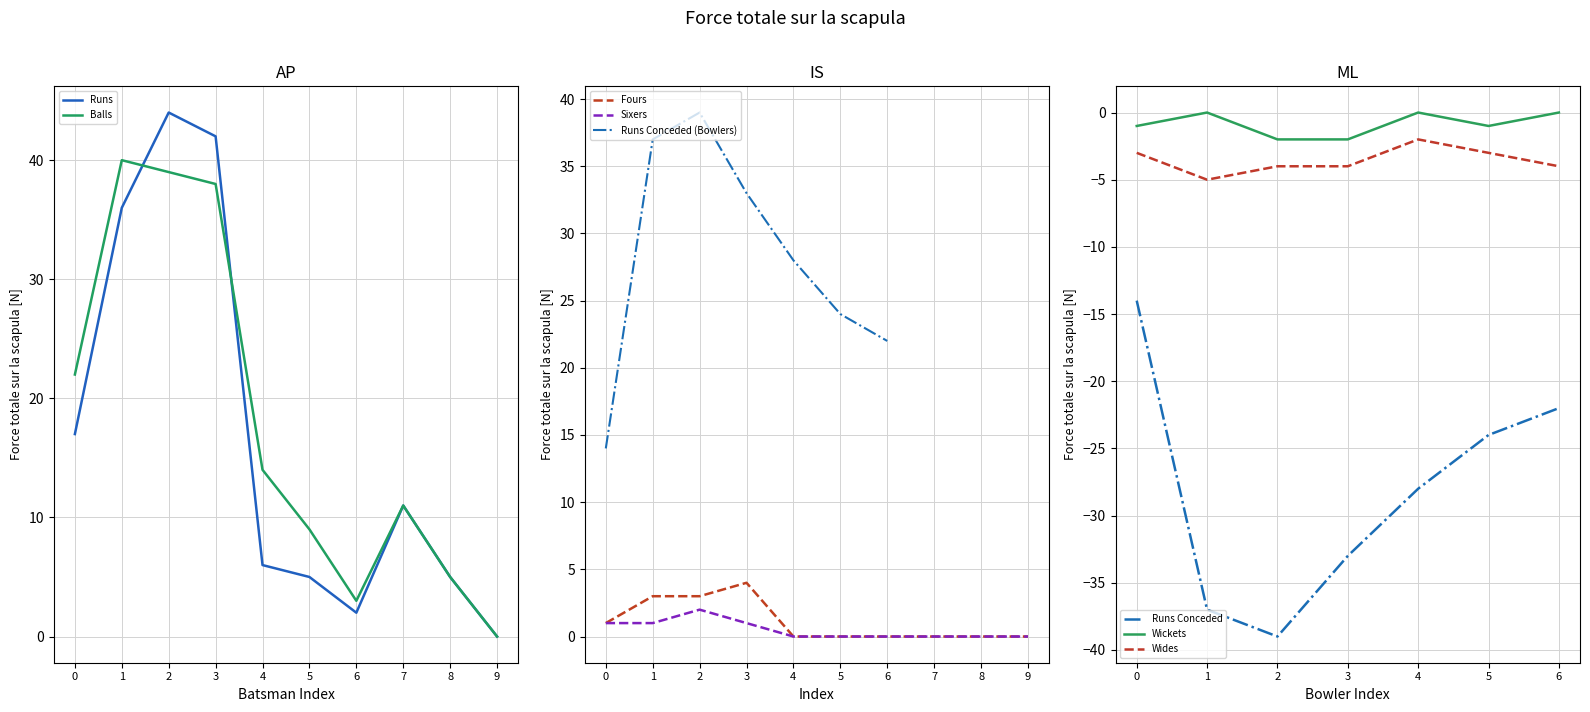

True or false: Balls has a value of 13 at 3.

False